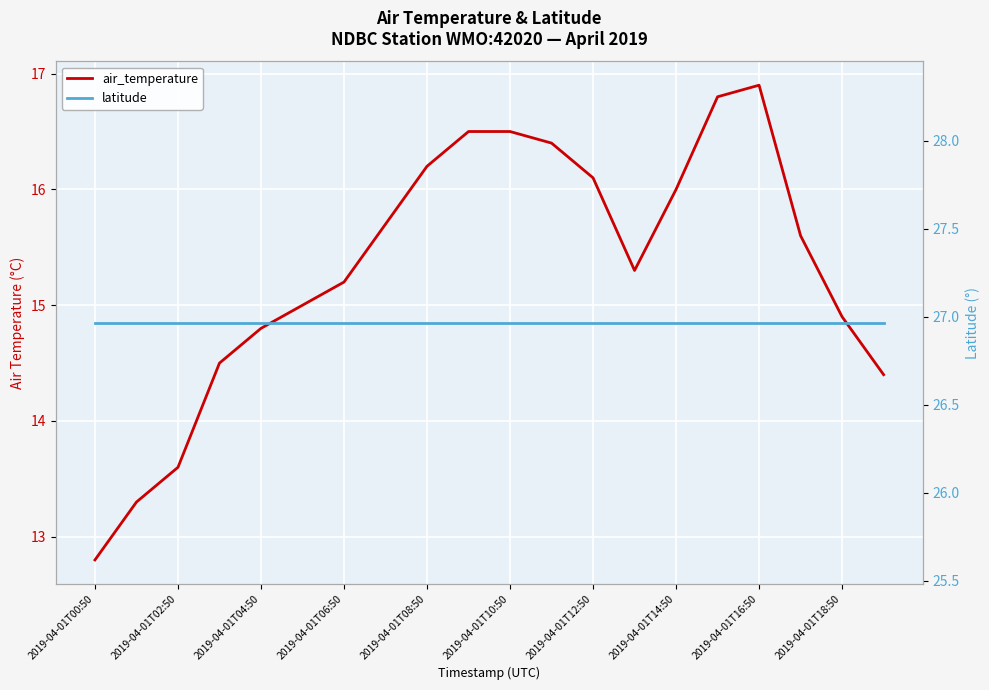

What is the spread (max minus min) of values at 19?

12.6